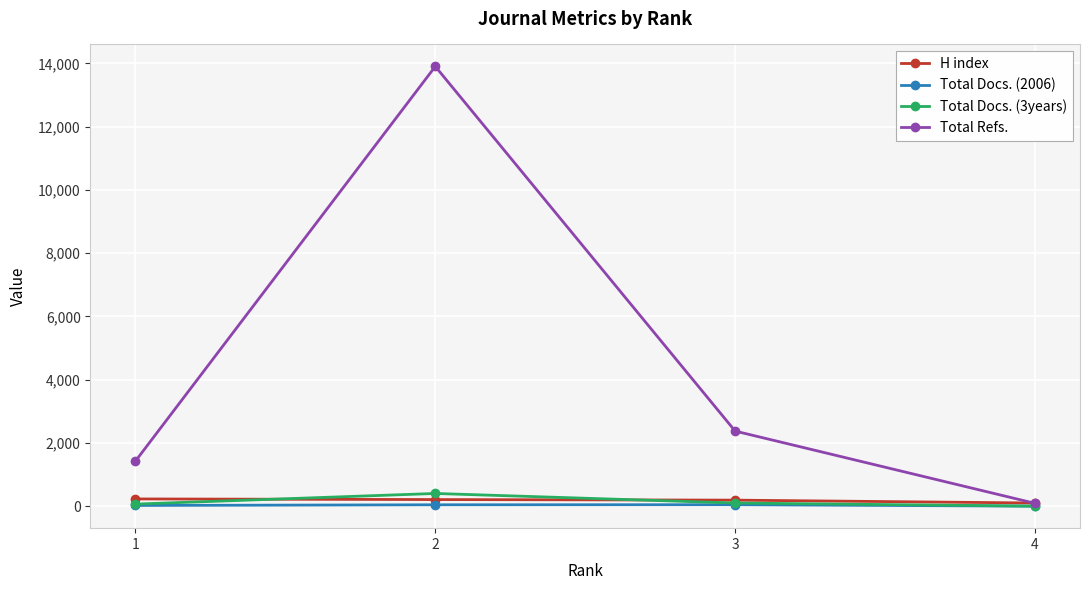

Where does the Total Docs. (3years) series first go above 103?

2